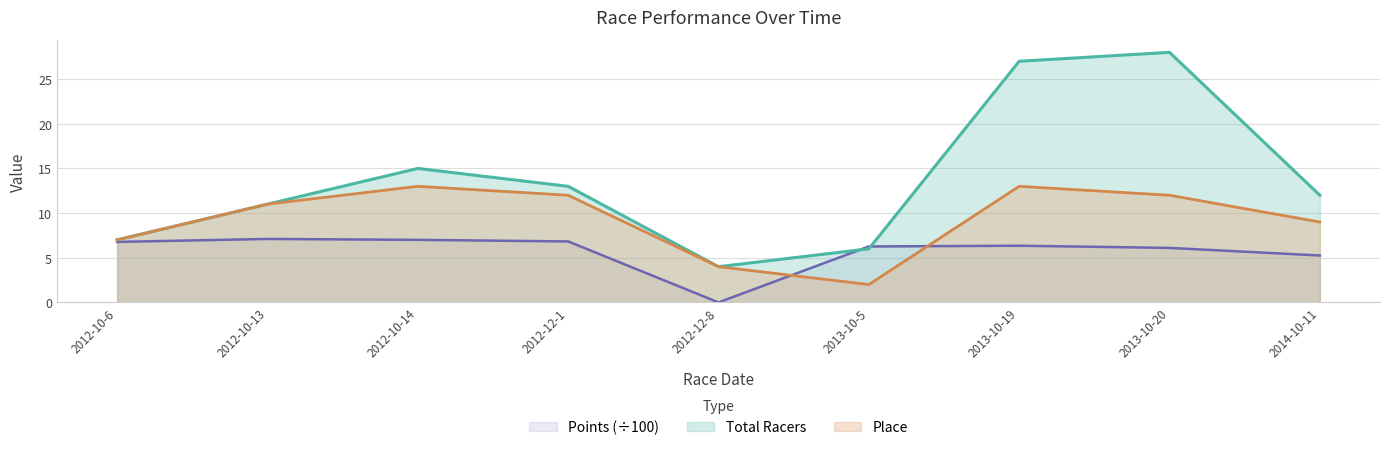

What is the value of the Points point at the 9th from the left?

5.3